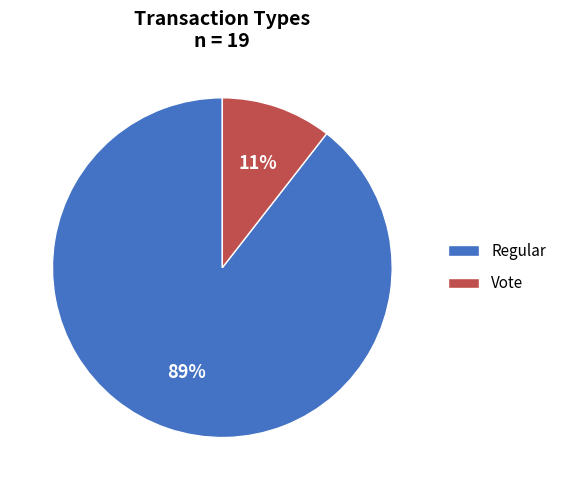

To the nearest percent, what is the average slice percentage?

50%